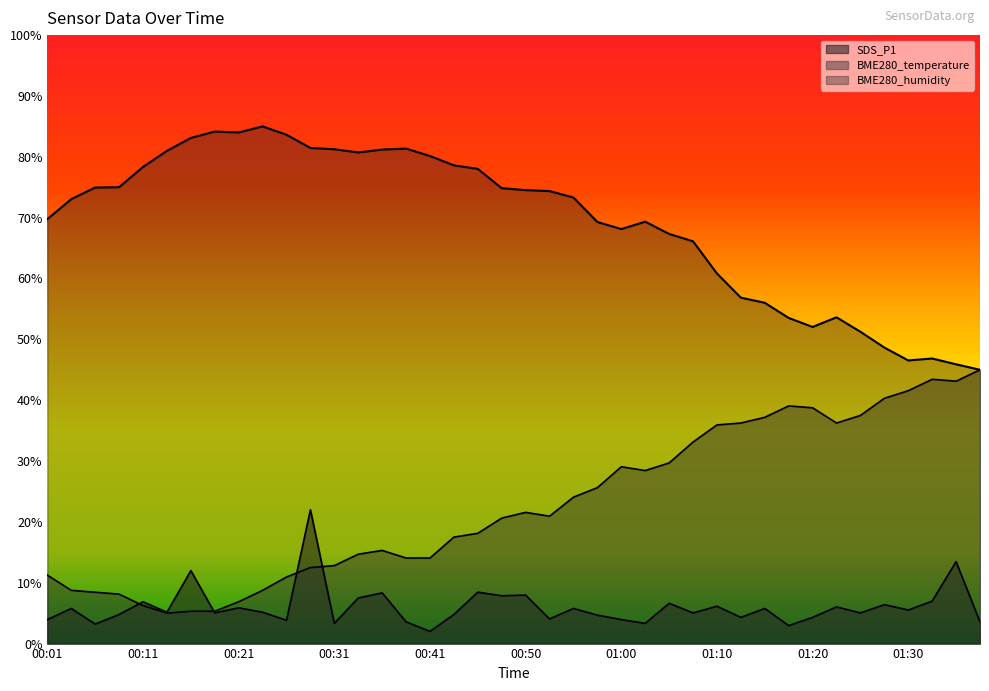

What position from the right is 01:03?

15